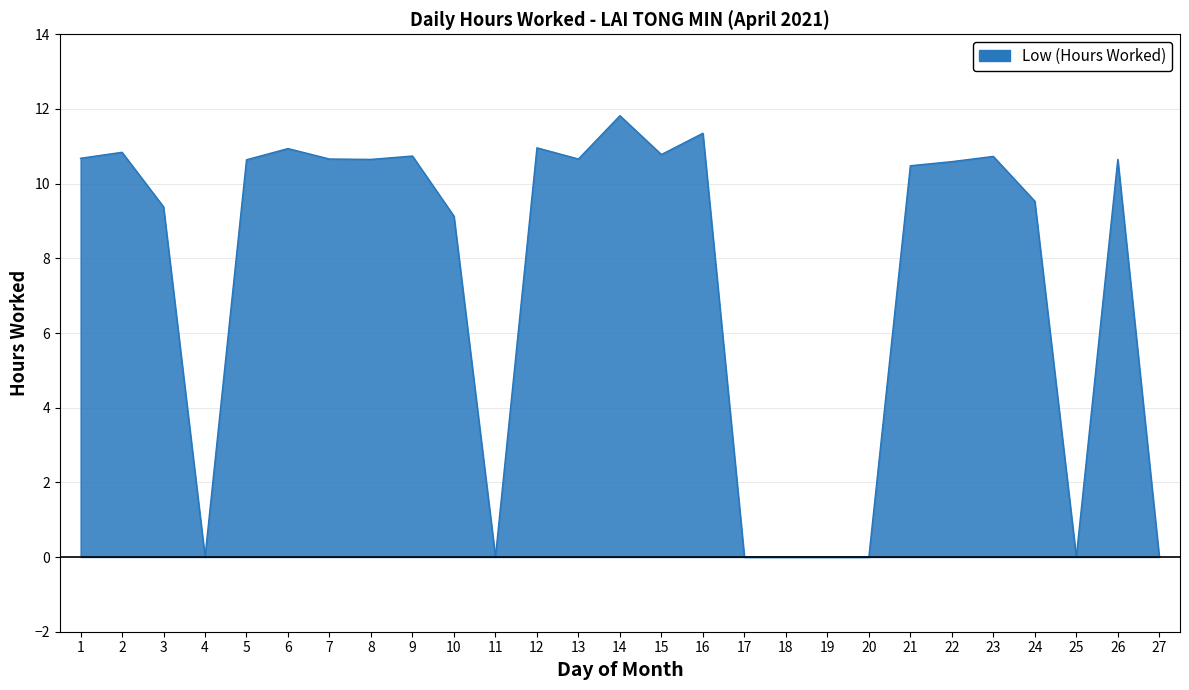

What is the change in value from 3 to 12?

+1.6